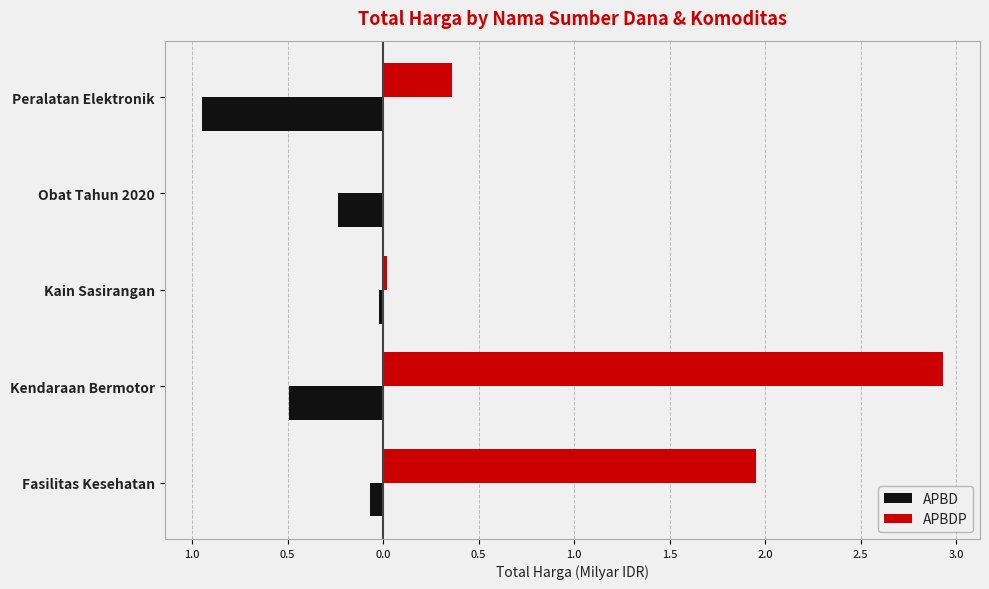

What is the sum of all APBDP values?

5.3